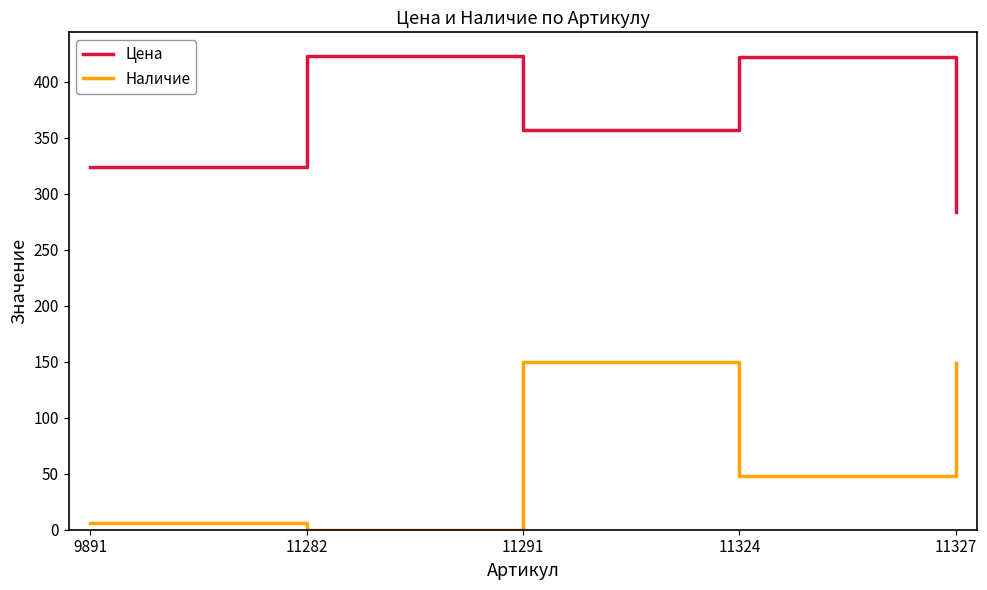

What is the difference between the Наличие values at 11327 and 11324?

101